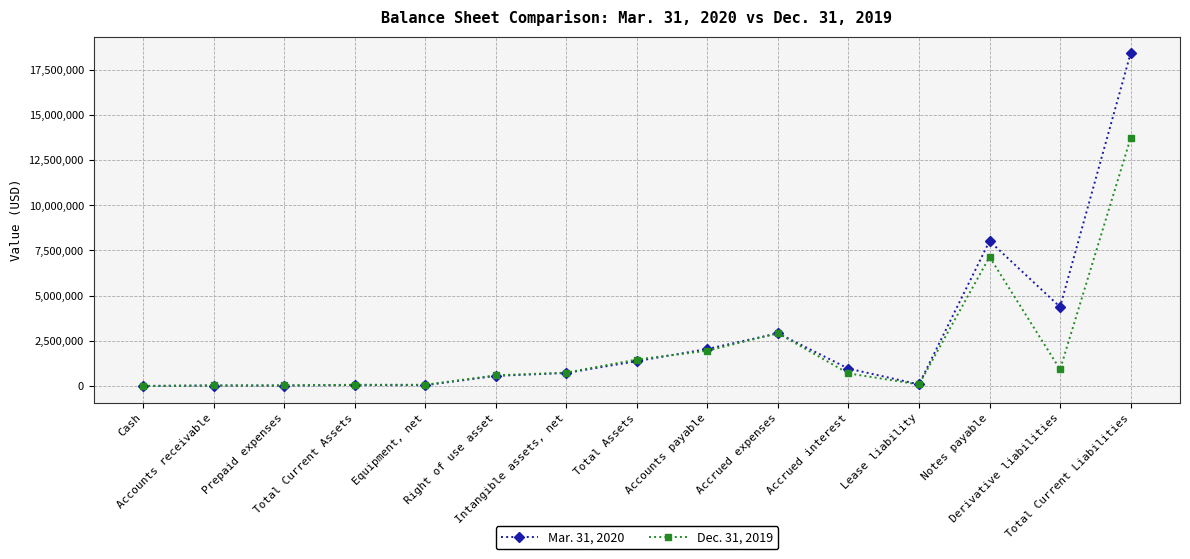

True or false: Dec. 31, 2019 has more than 1 points higher than both neighbors.

True